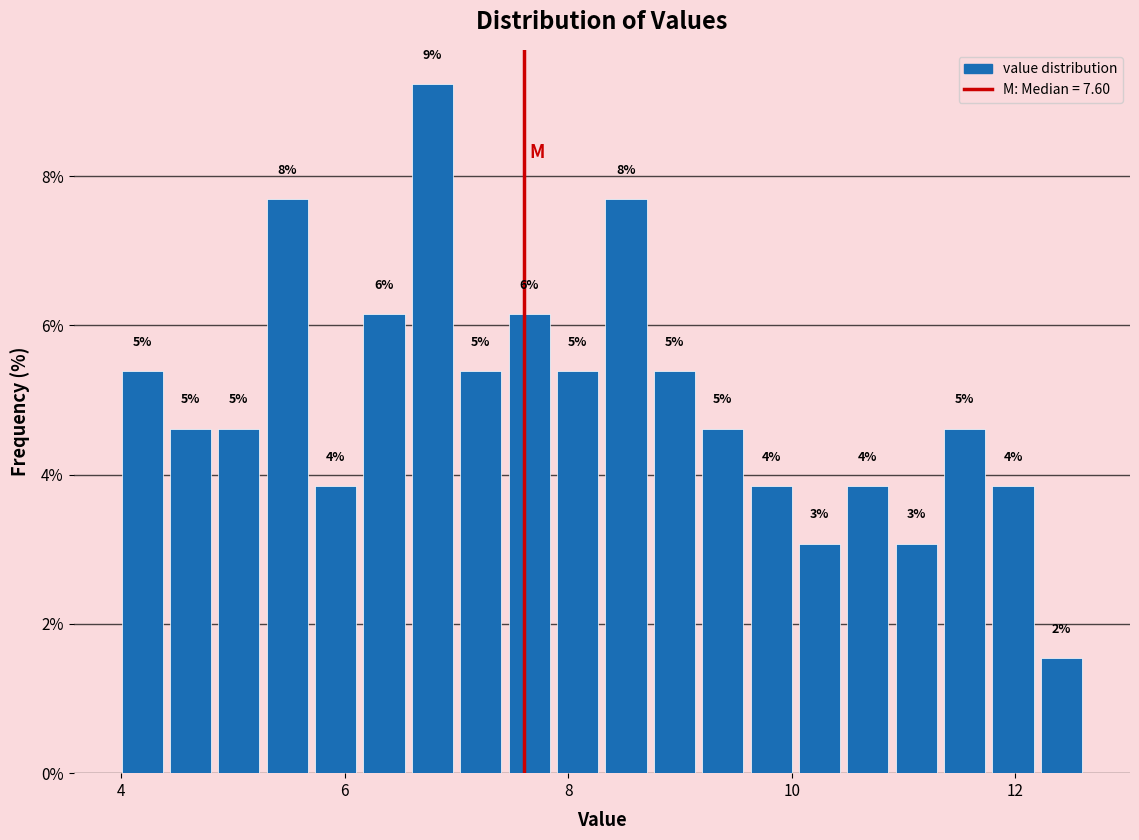

Read against the x-axis, roughly where is the centre of the tallest bar?

6.8